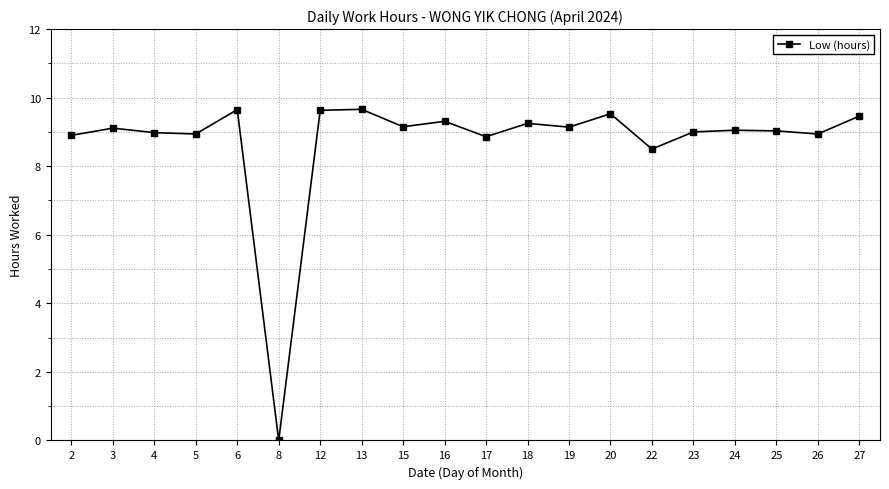

Count the number of data series in this chart.

1